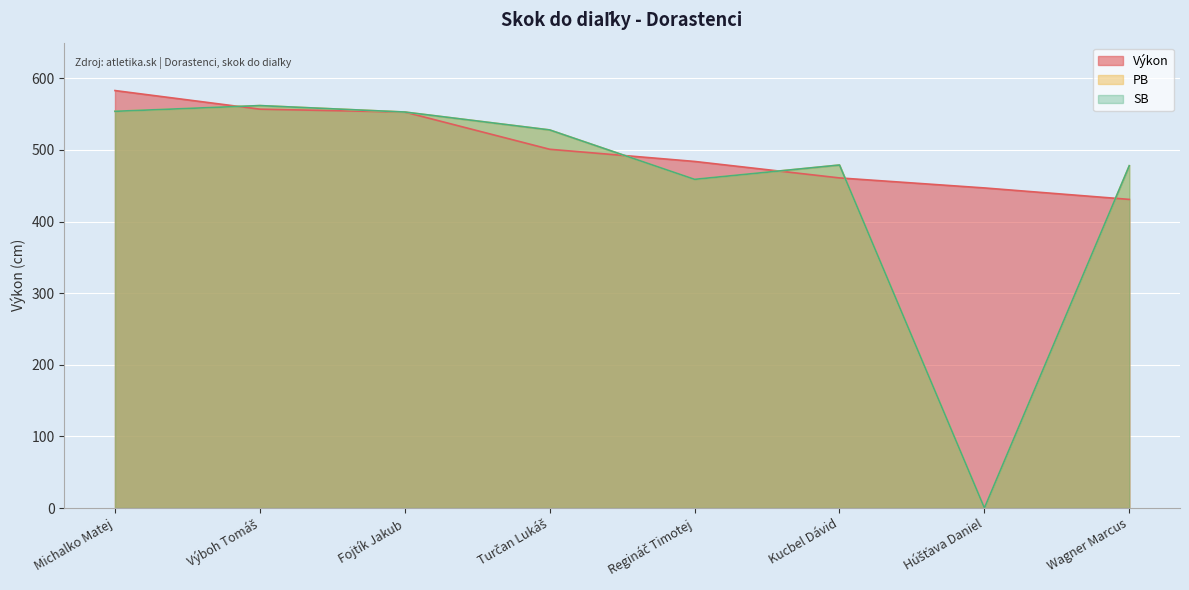

At which category is the sum across all series the highest?

Michalko Matej